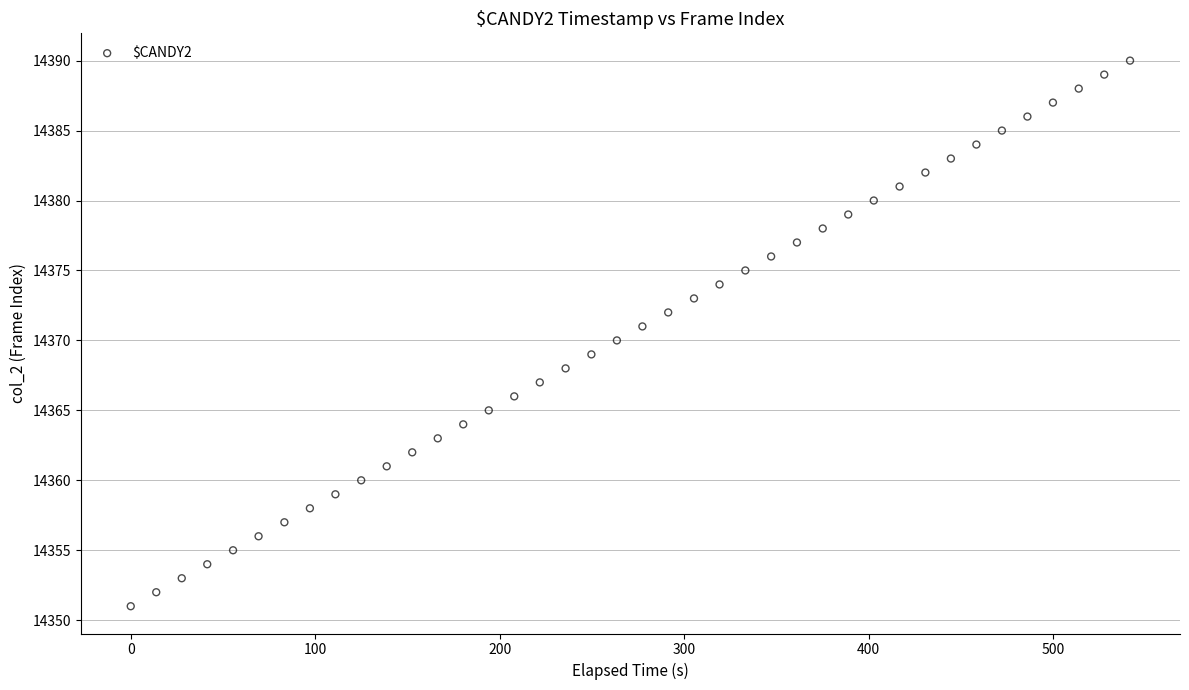

What is the range of Y values (max minus min)?

39